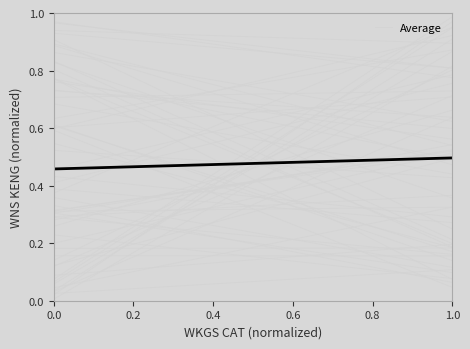

How many lines are shown in the chart?

1